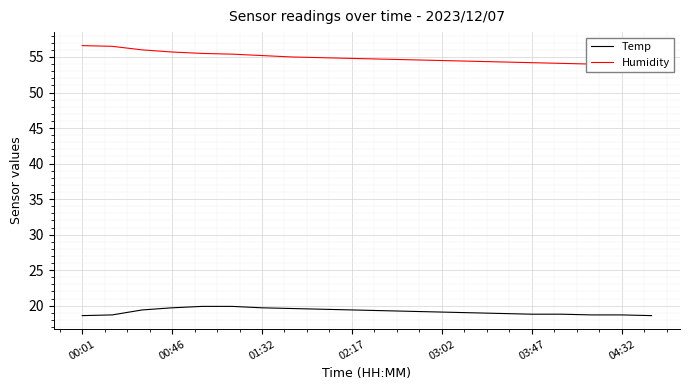

True or false: Humidity has more than 1 interior local peaks.

False